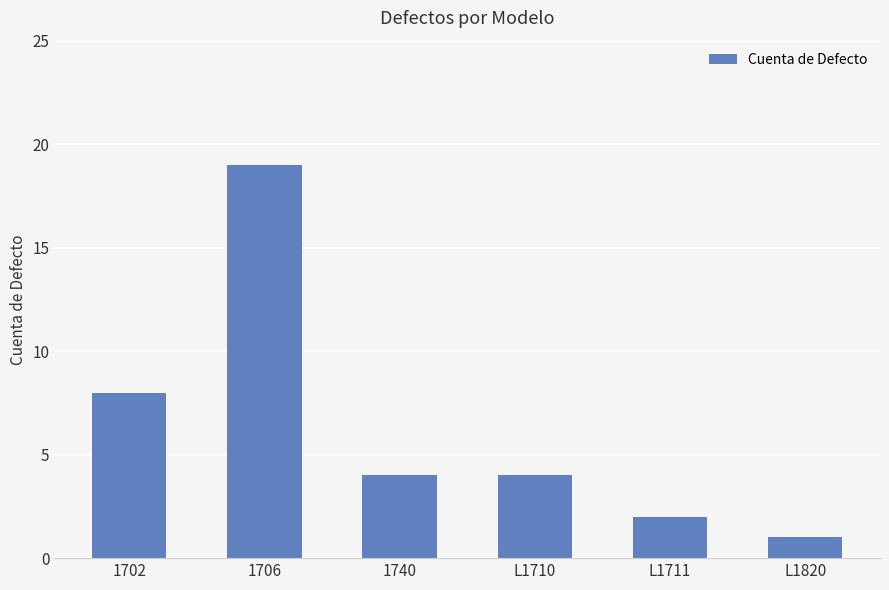

The chart shows a value of 4 at L1710. True or false?

True